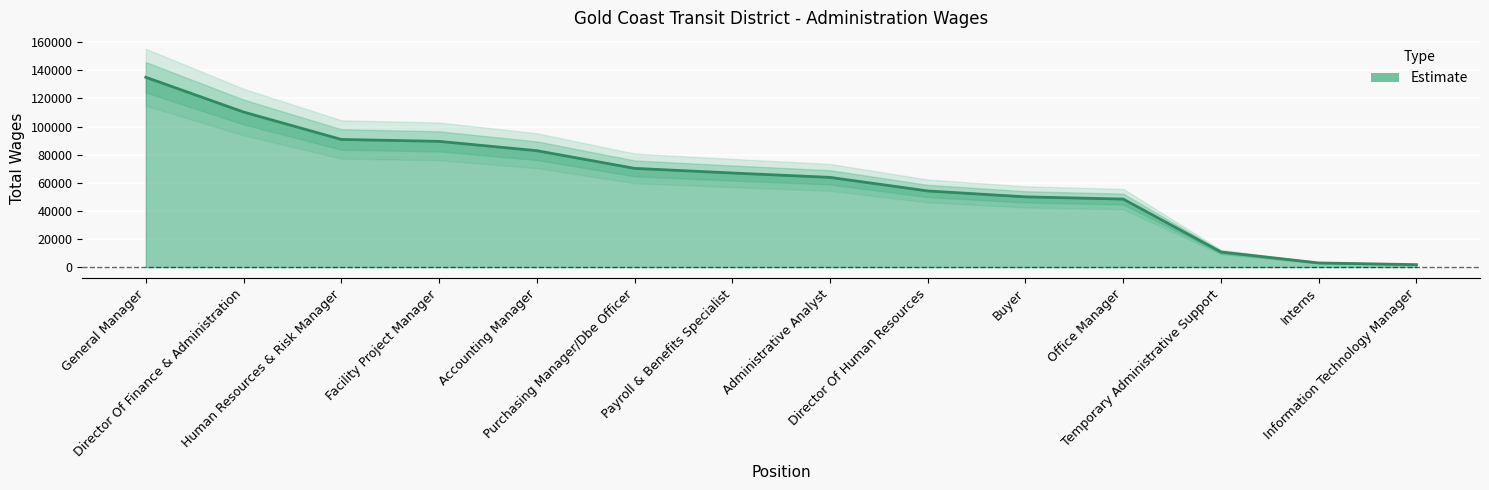

Reading left to right, extract all data points from this chart.

General Manager=135032	Director Of Finance & Administration=110303	Human Resources & Risk Manager=90802	Facility Project Manager=89434	Accounting Manager=82803	Purchasing Manager/Dbe Officer=70221	Payroll & Benefits Specialist=66923	Administrative Analyst=63807	Director Of Human Resources=54152	Buyer=49958	Office Manager=48357	Temporary Administrative Support=10693	Interns=2948	Information Technology Manager=1731